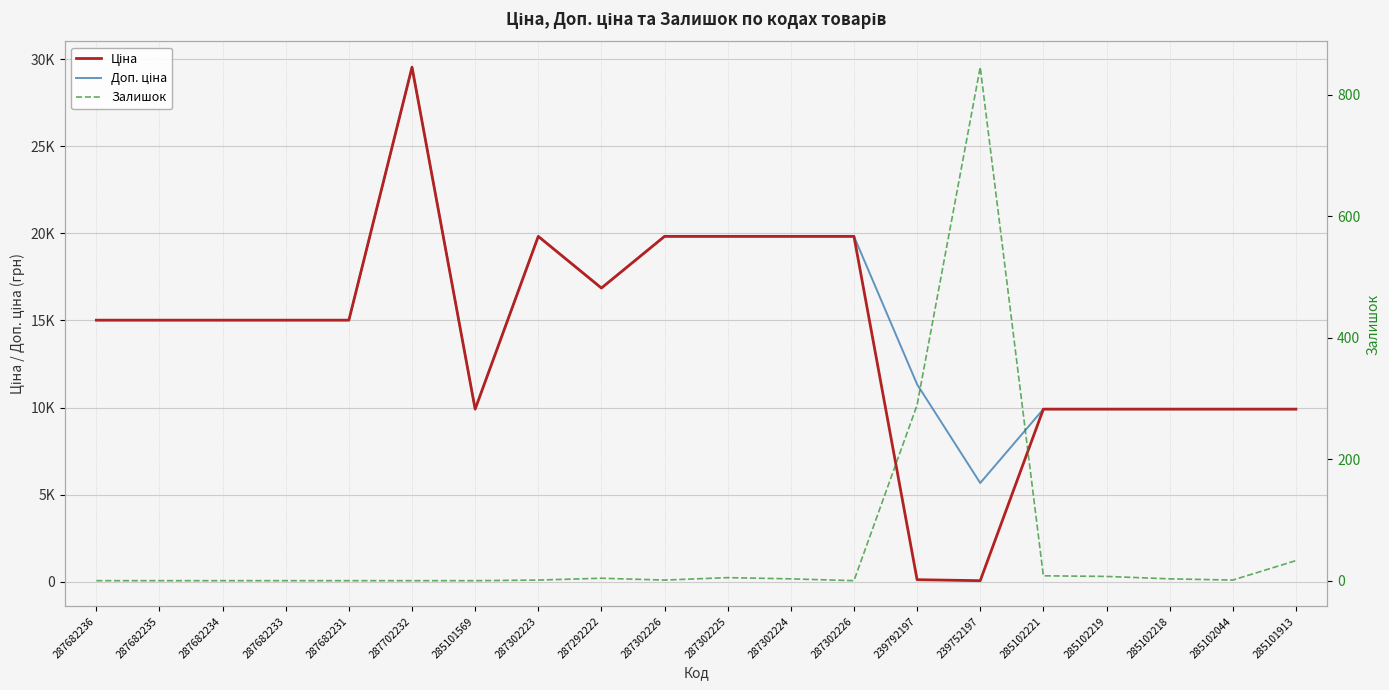

What is the difference between the highest and lowest values at 287682236?

15019.2